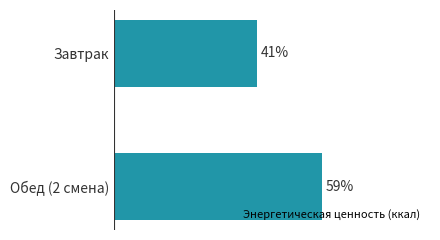

At which label is the value closest to 50?

Завтрак